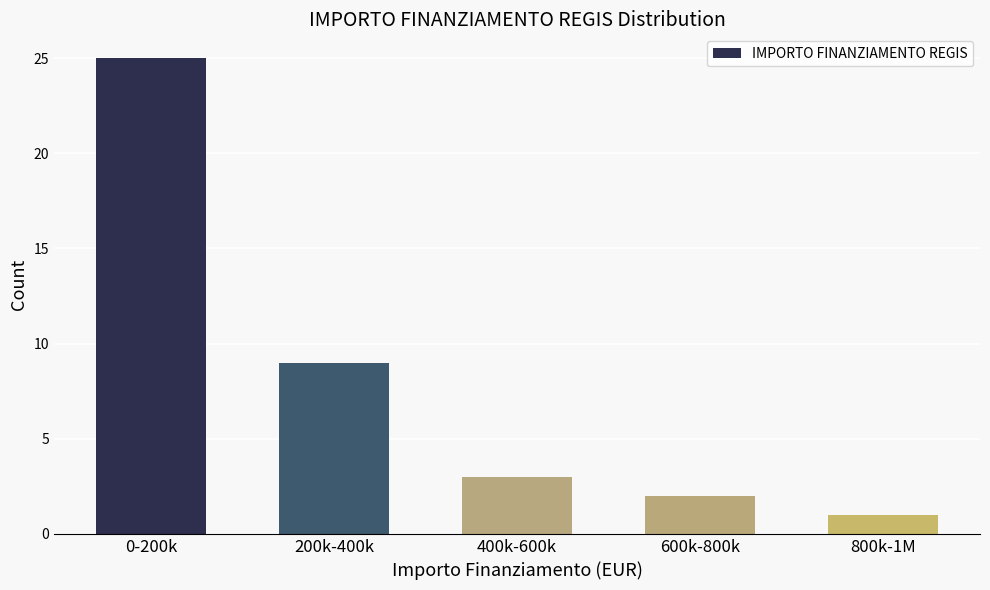

Reading right to left, transcribe all the data shown in this chart.

800k-1M=1	600k-800k=2	400k-600k=3	200k-400k=9	0-200k=25